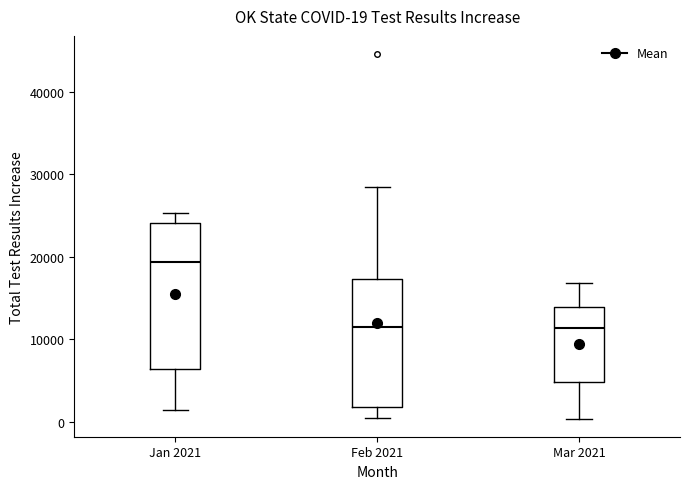

Comparing the boxes themselves (not the whiskers), which one is the tallest?

Jan 2021